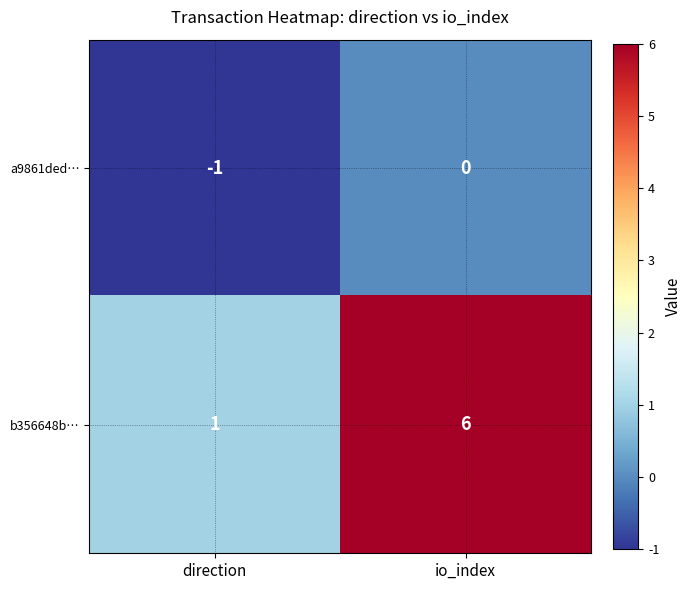

At which label is b356648b… closest to 3?

direction